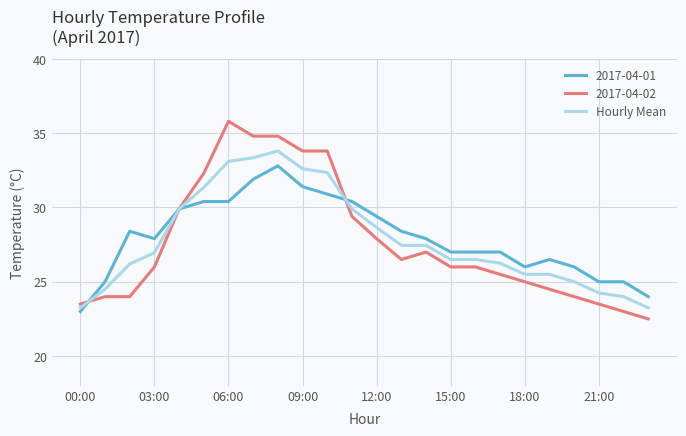

What is the greatest value displayed?

35.8